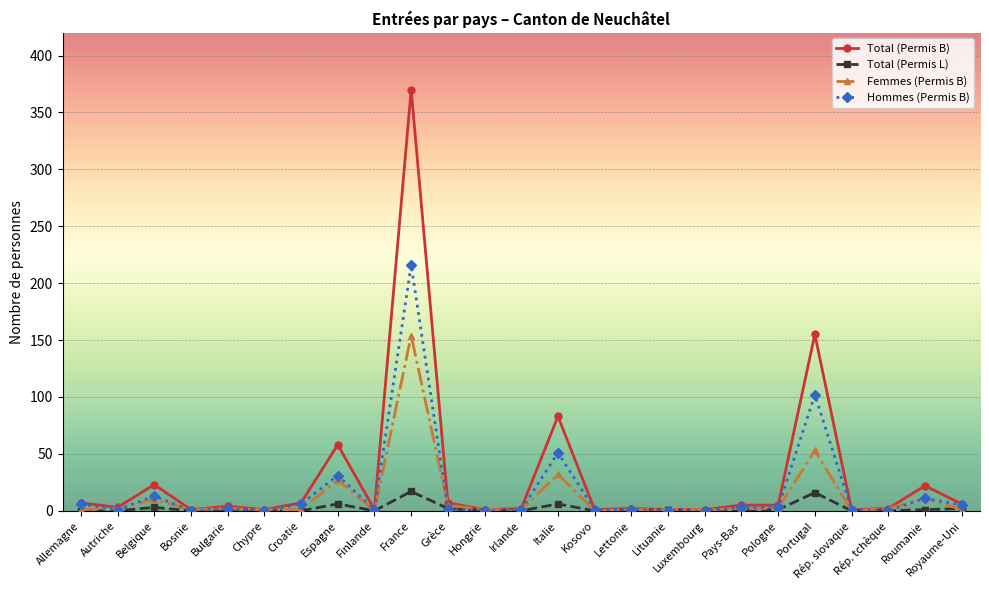

What is the difference between the second highest and second lowest values in the Total (Permis B) series?

154